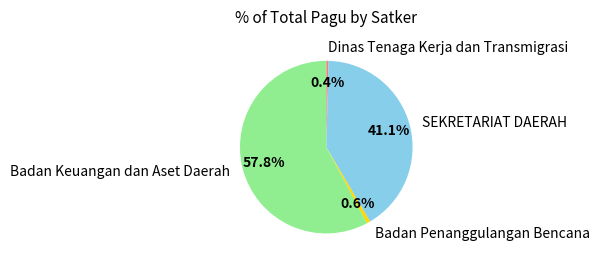

What portion of the pie excludes Dinas Tenaga Kerja dan Transmigrasi?

99.6%